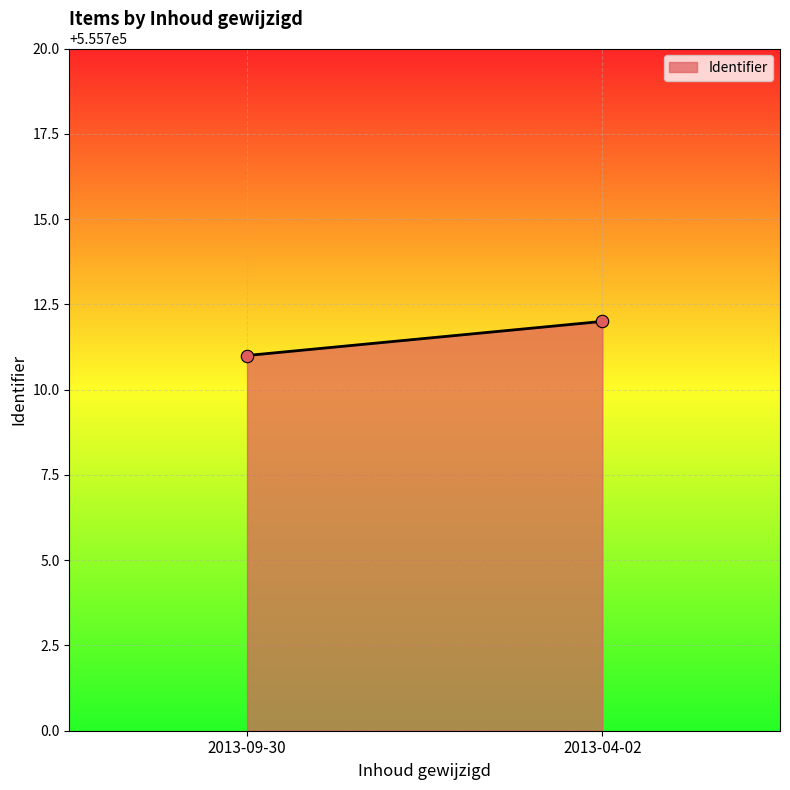

What is the average Y value?

555712